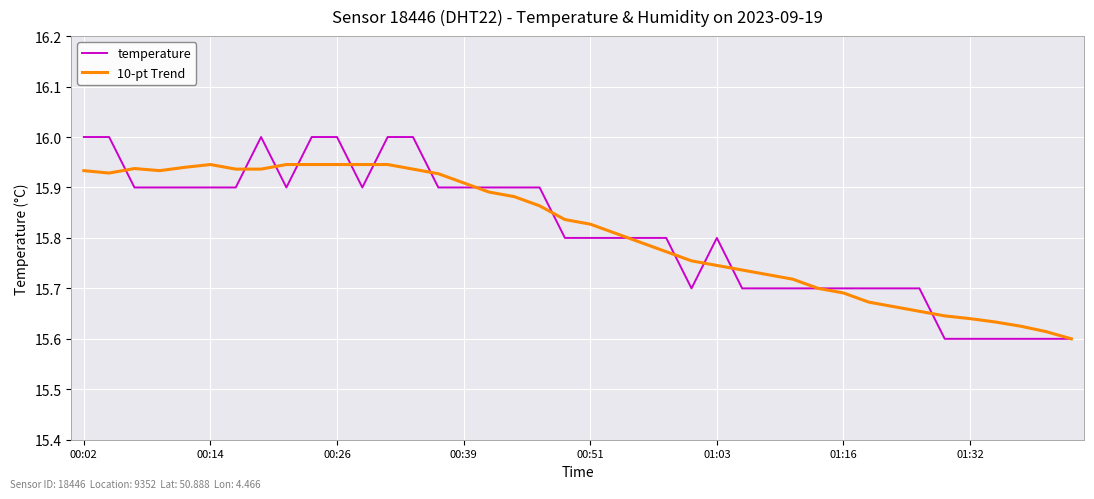

Rank the series by their maximum value, from highest to lowest.

temperature, 10-pt Trend